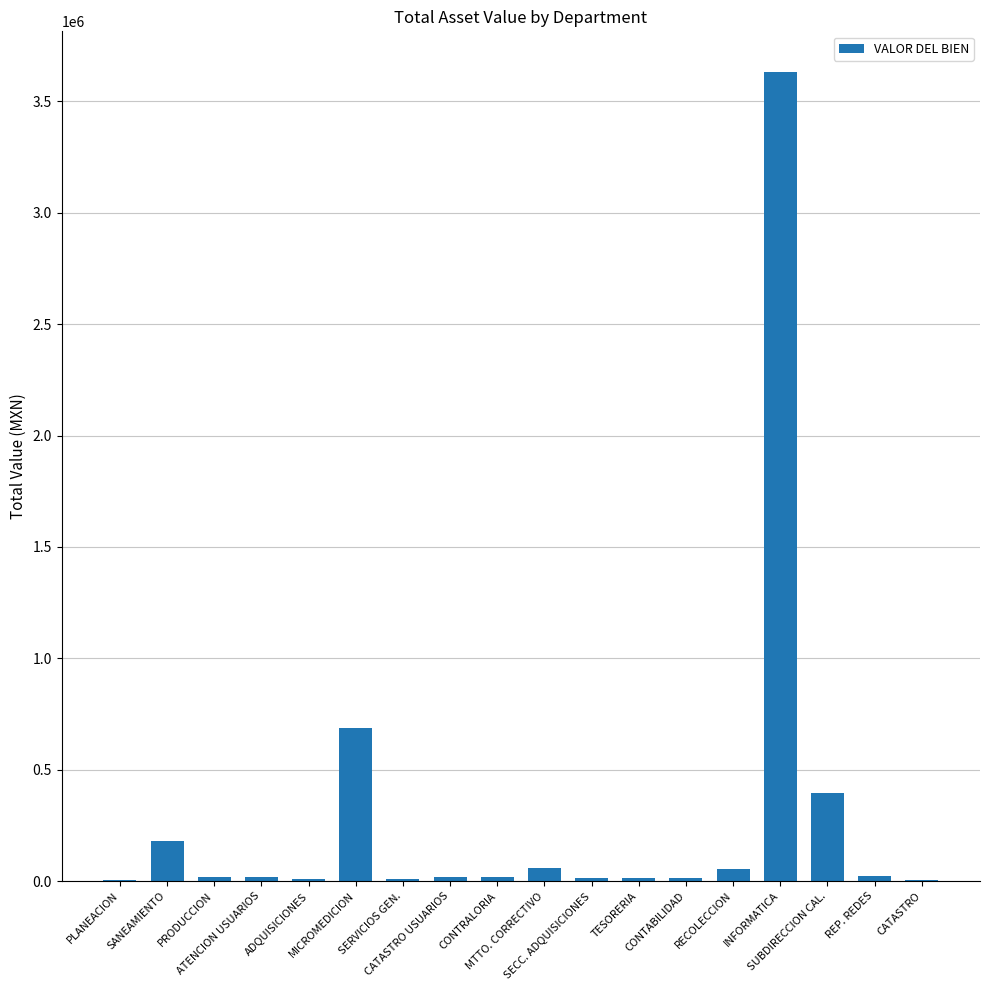

Are the bars grouped side by side (vs. stacked)?

No